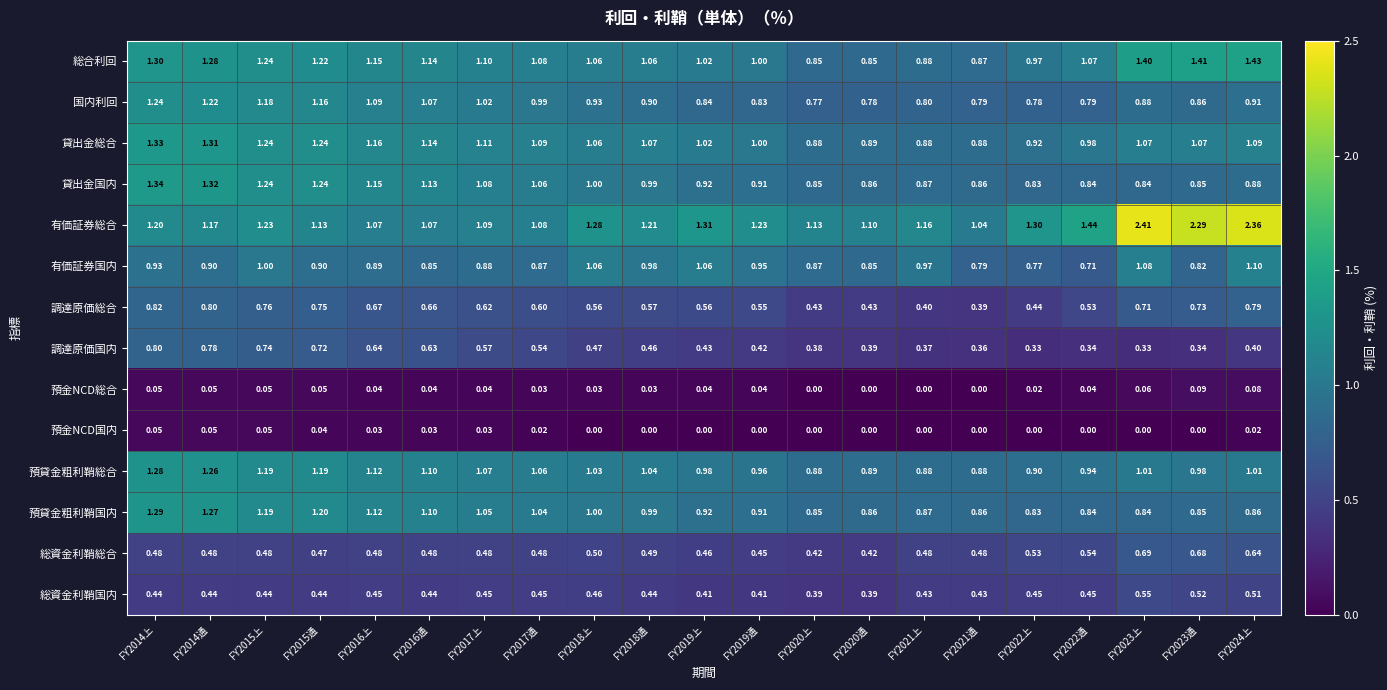

What is the spread (max minus min) of values at FY2015上?

1.2